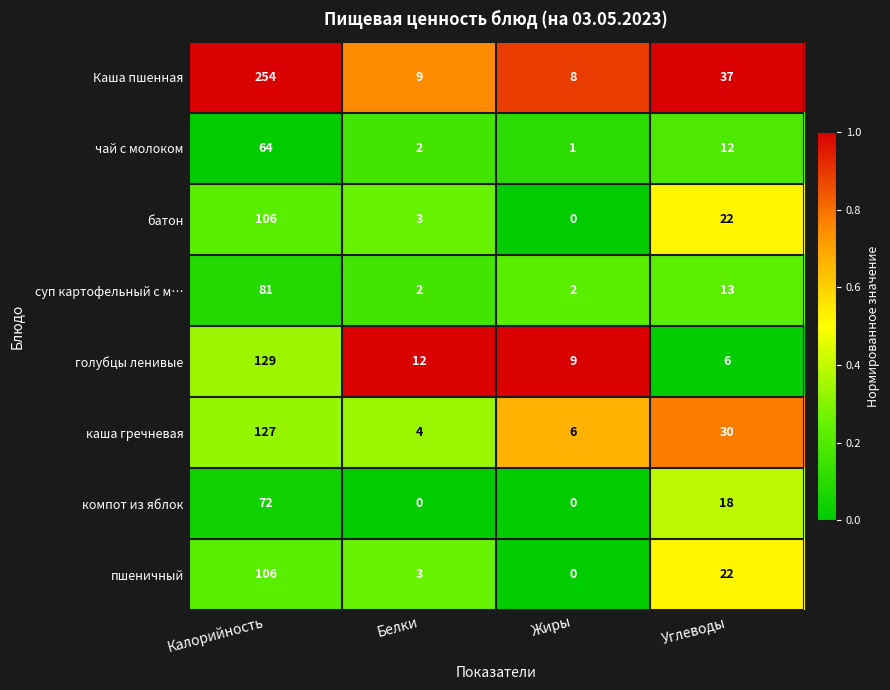

What is the highest value of the компот из яблок series?

72